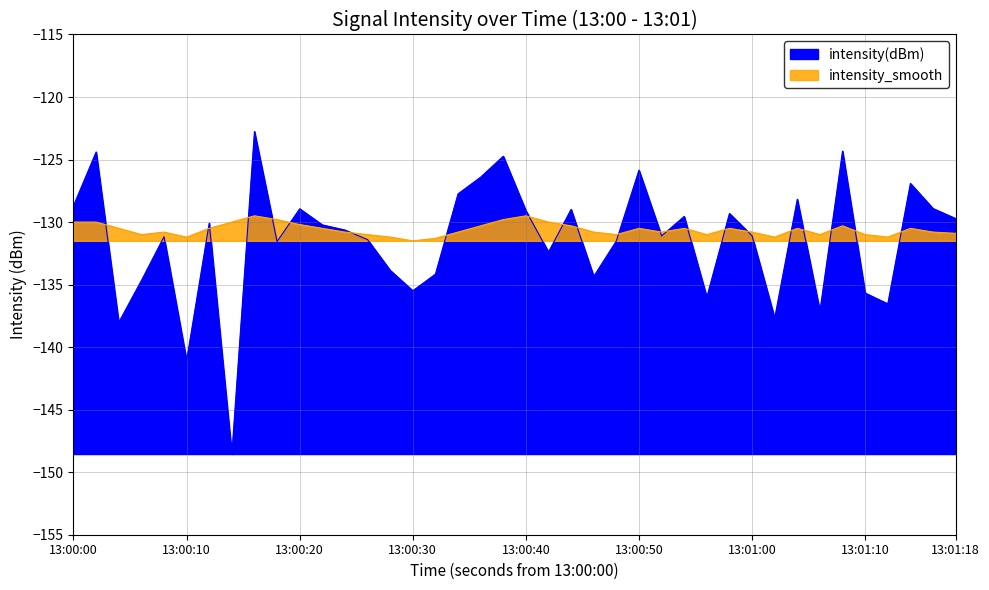

Does the chart have visible grid lines?

Yes